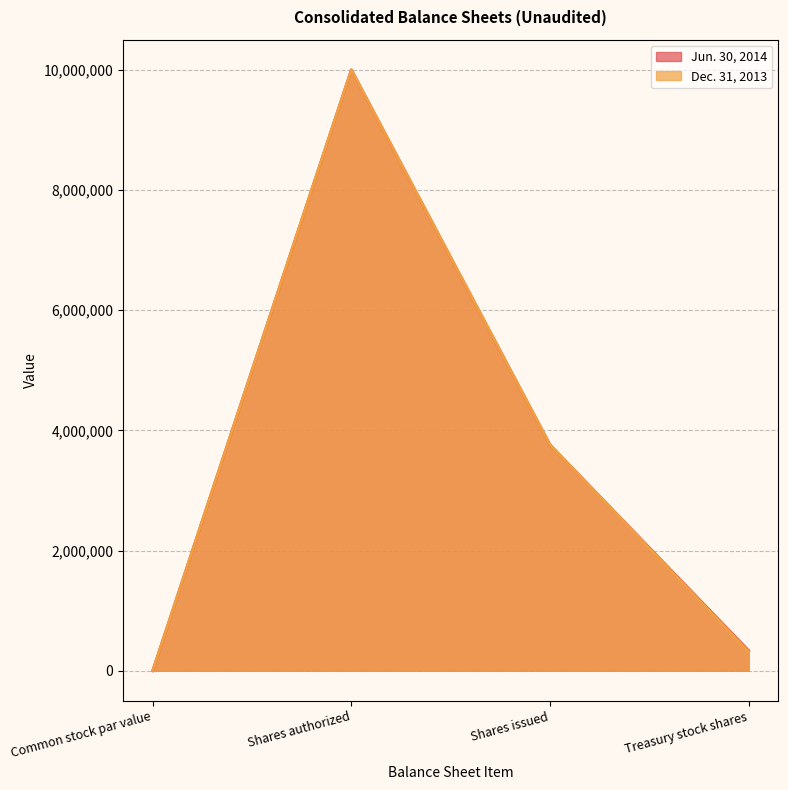

What is the difference between the Jun. 30, 2014 values at Shares issued and Common stock par value?

3760556